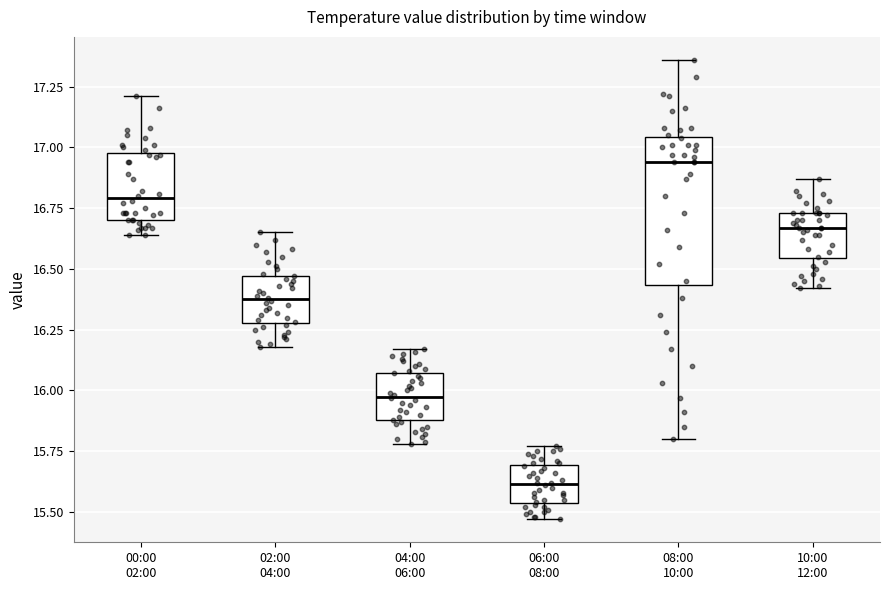

Where is the upper edge of the box for 00:00 02:00 on the y-axis? The values are not printed on the chart, so give them approximately, as read against the axis.

17.00